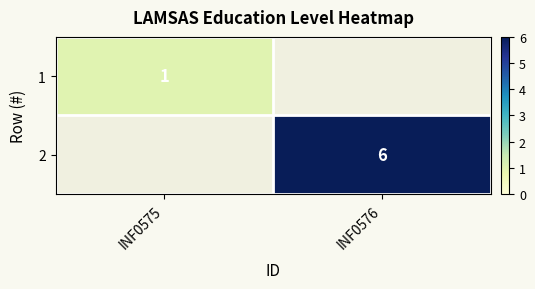

True or false: 1 has a value of 1 at INF0575.

True